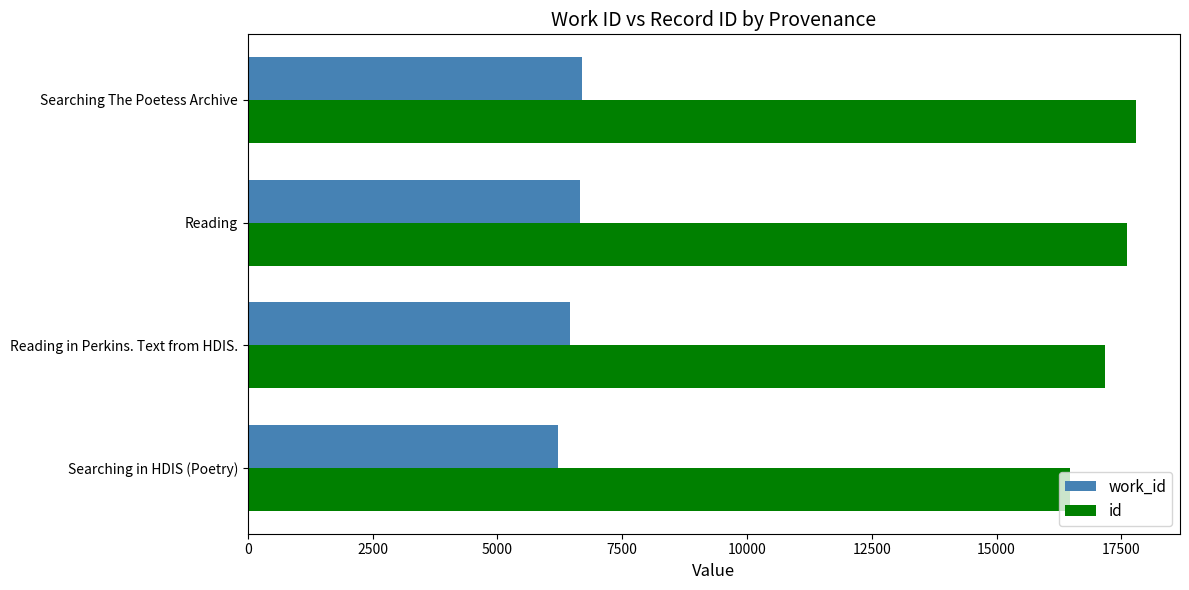

What is the lowest value of the work_id series?

6217